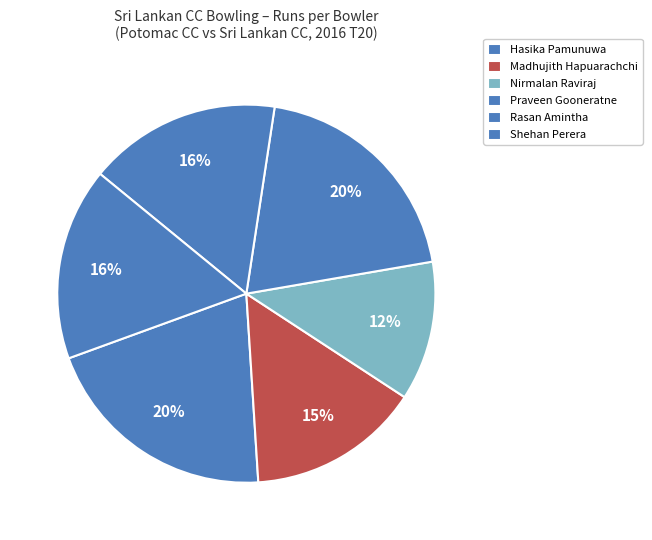

To the nearest percent, what is the average slice percentage?

17%